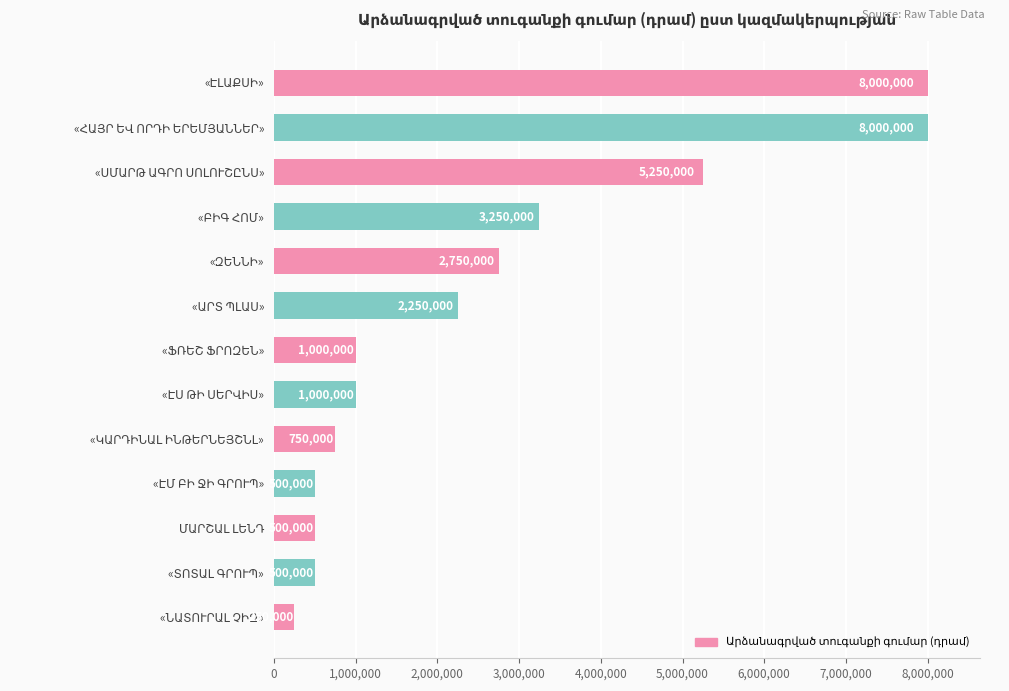

What is the value of the 11th bar from the top?

500000